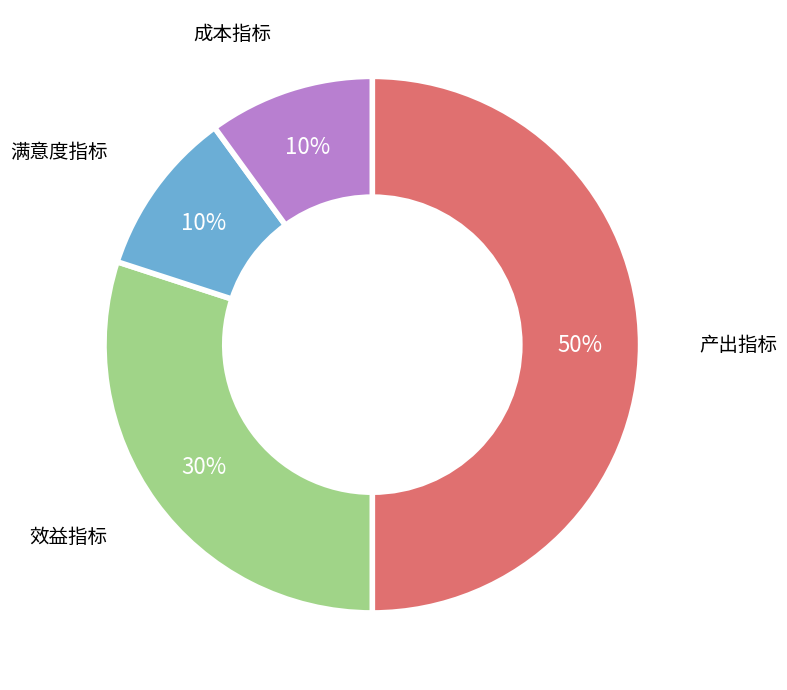

To the nearest percent, what is the difference between the largest and smallest slice percentages?

40%